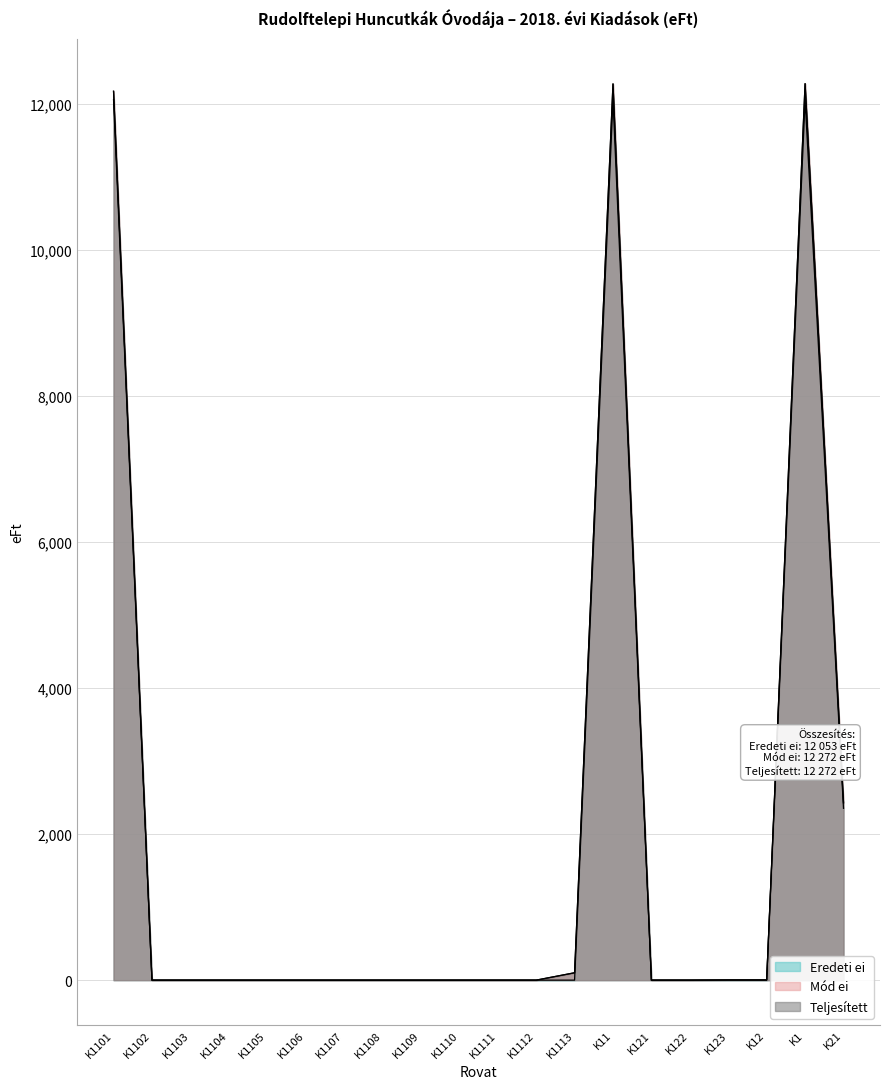

At K1107, list the series in order from smallest to largest.

Eredeti ei, Mód ei, Teljesített